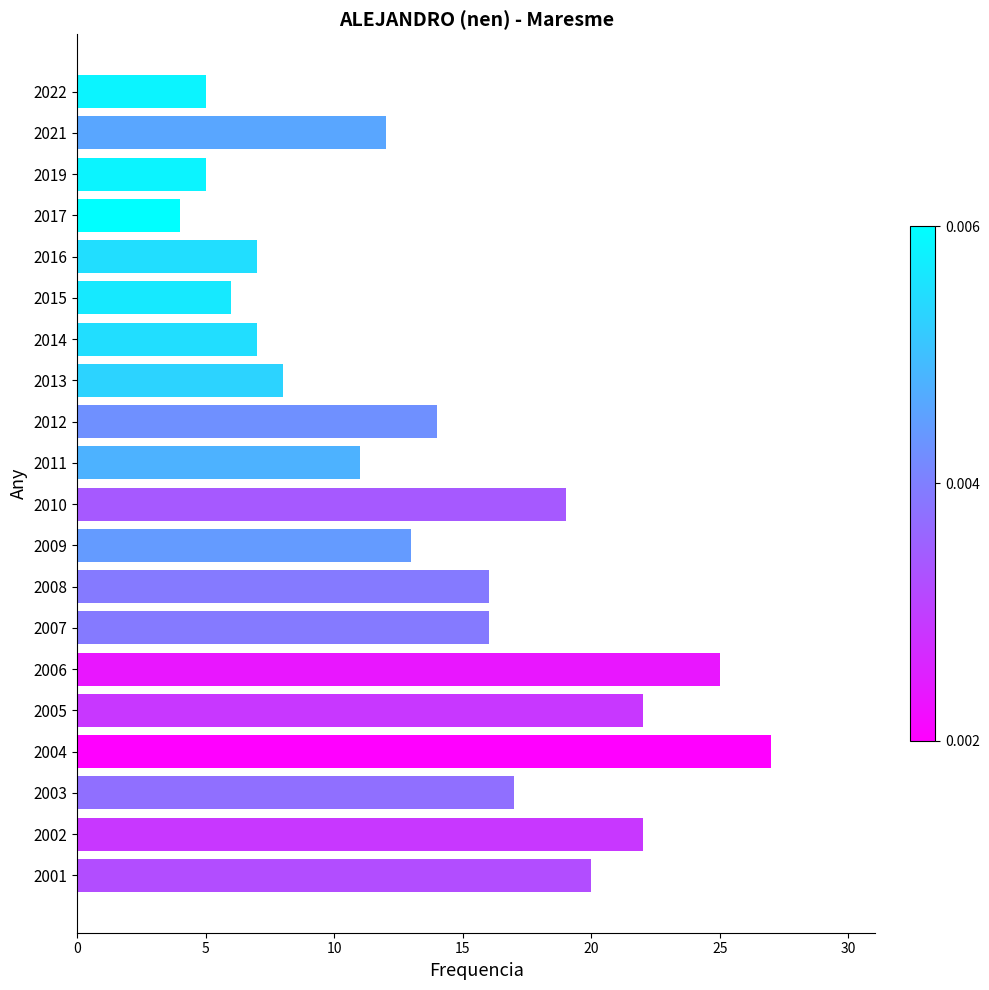

Reading top to bottom, extract all data points from this chart.

5	12	5	4	7	6	7	8	14	11	19	13	16	16	25	22	27	17	22	20